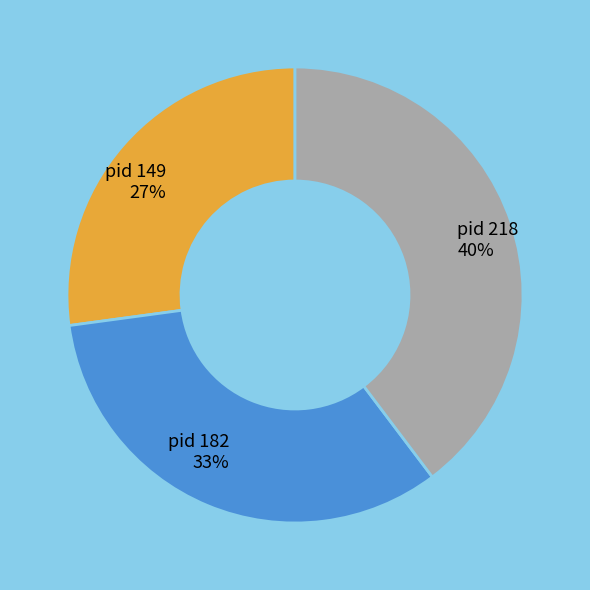

To the nearest percent, what is the difference between the pid 218 and pid 182 slice percentages?

7%